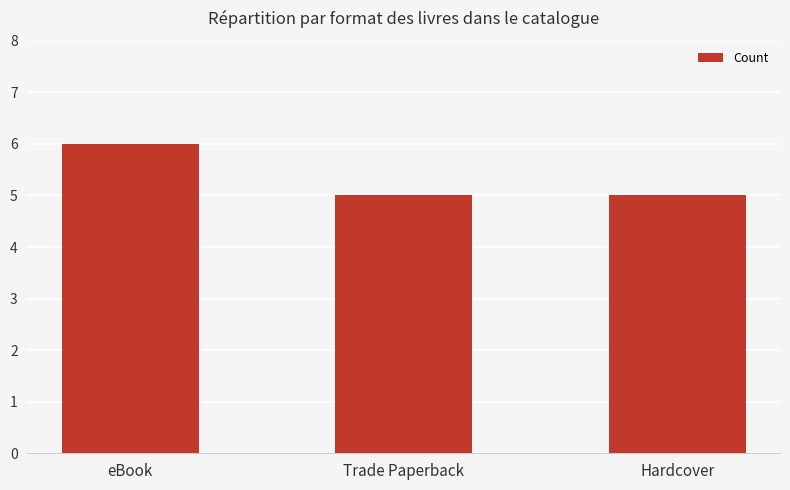

At which category does the chart reach its peak across all series?

eBook